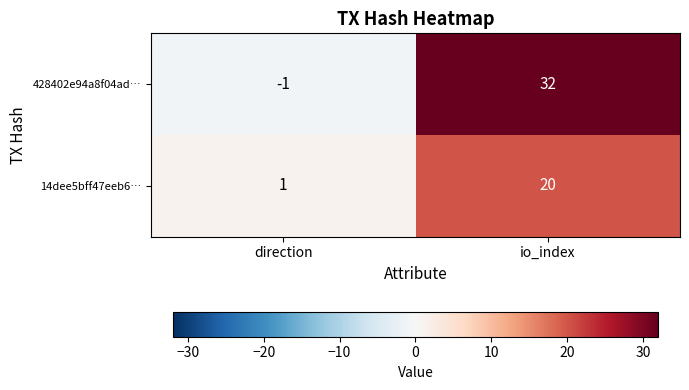

What is the maximum value shown in the chart?

32